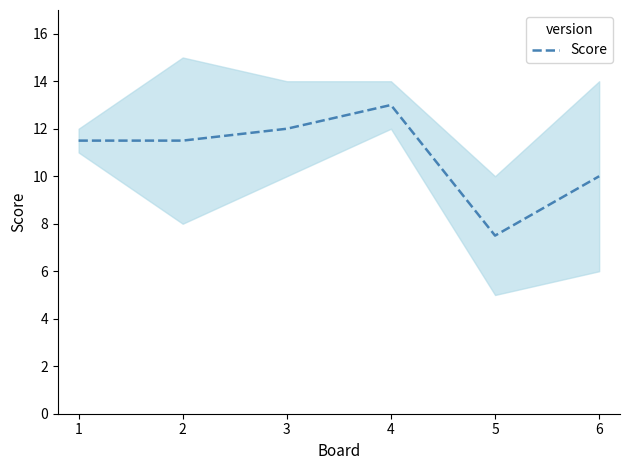

True or false: Score has a value of 11.5 at 2.

True